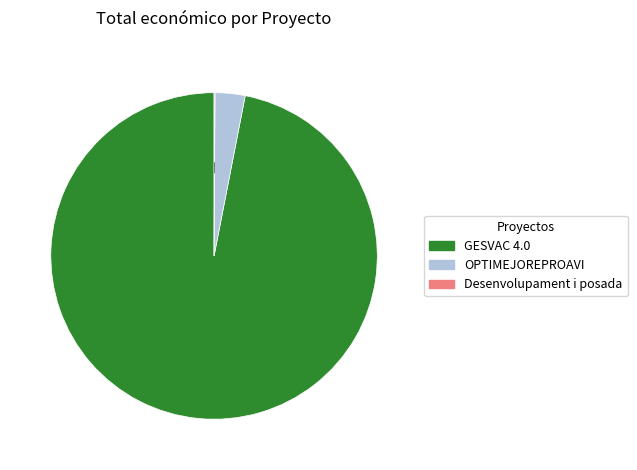

Which slice represents more than half of the pie?

GESVAC 4.0